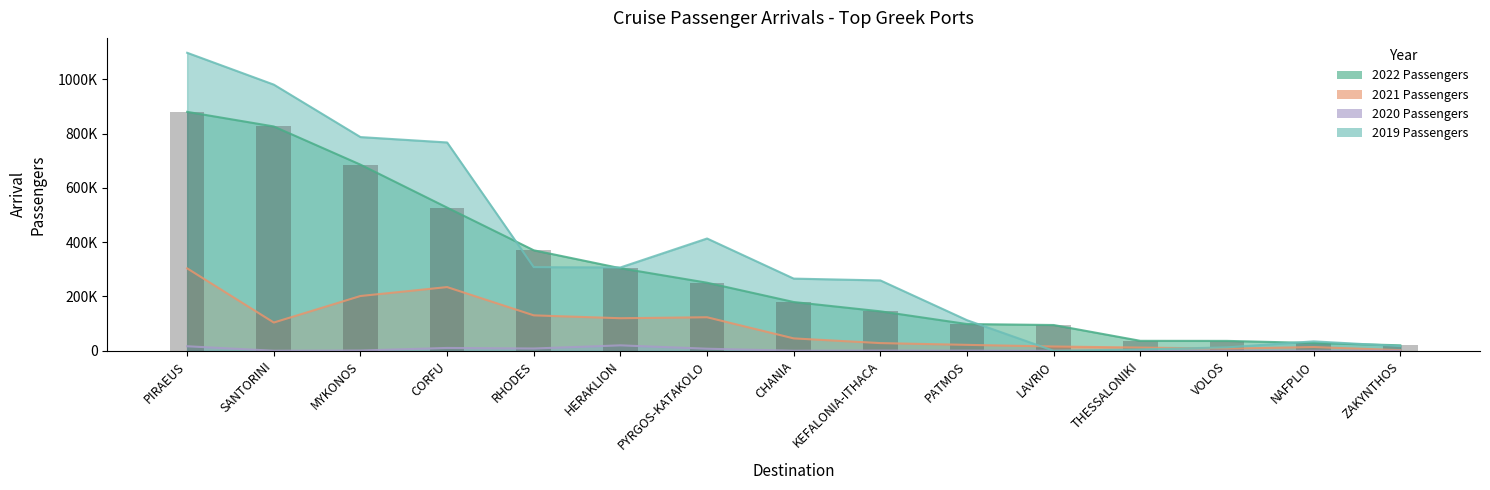

How many series are shown in this chart?

4